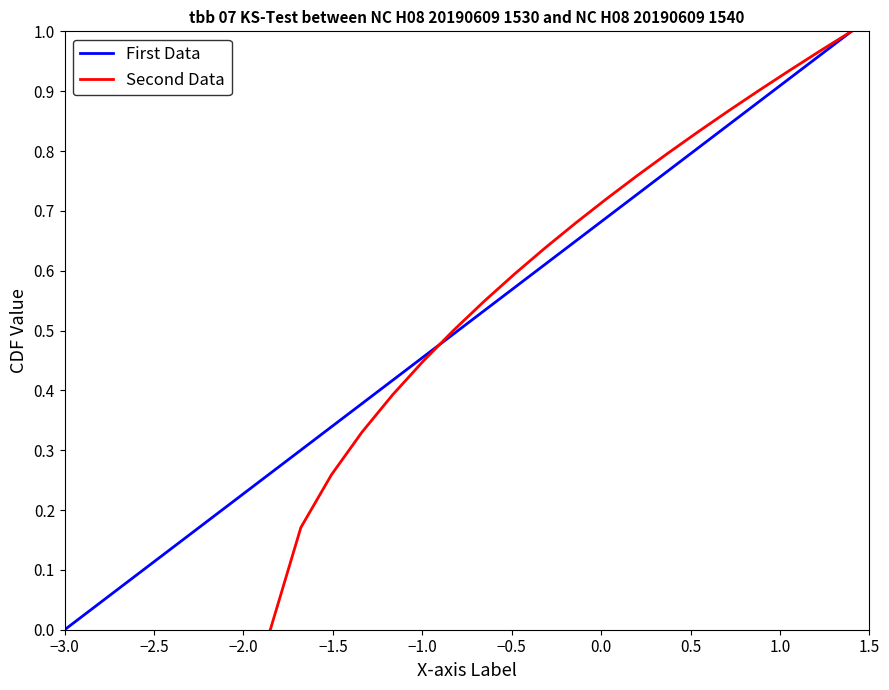

Count the number of data series in this chart.

2